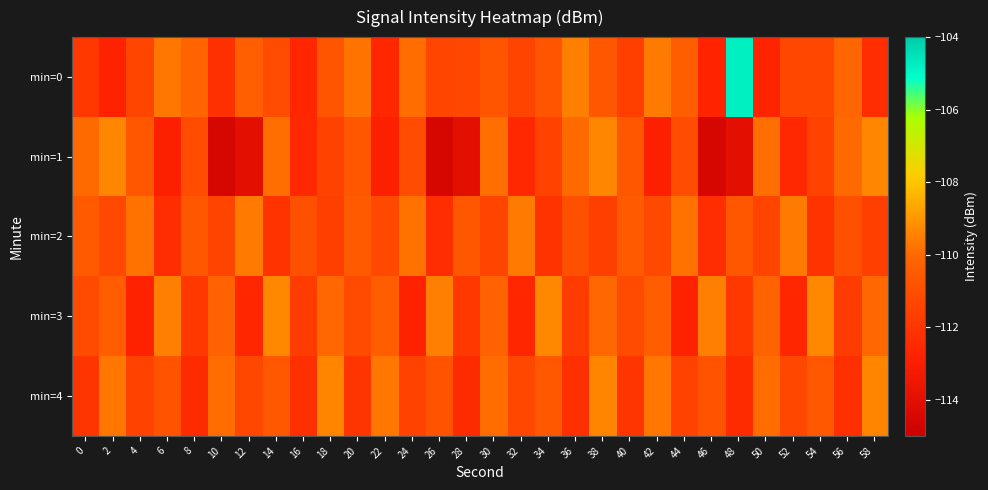

Which series has the largest total across all categories?

min=0